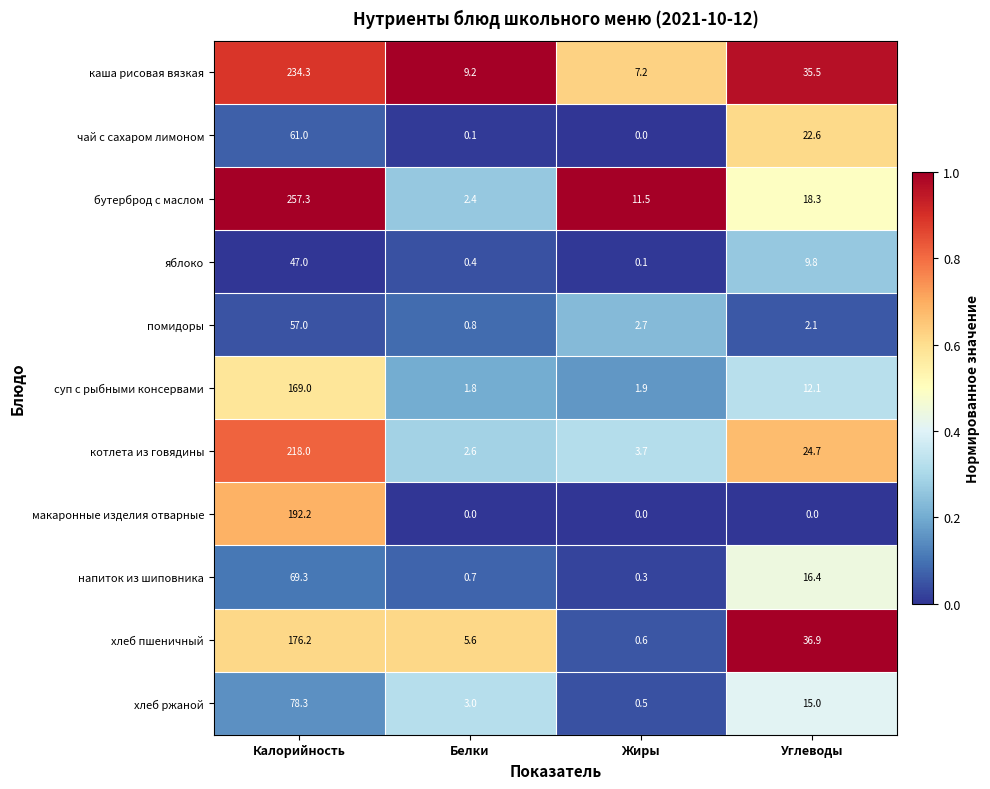

True or false: хлеб ржаной has a value of 0.9 at Белки.

False